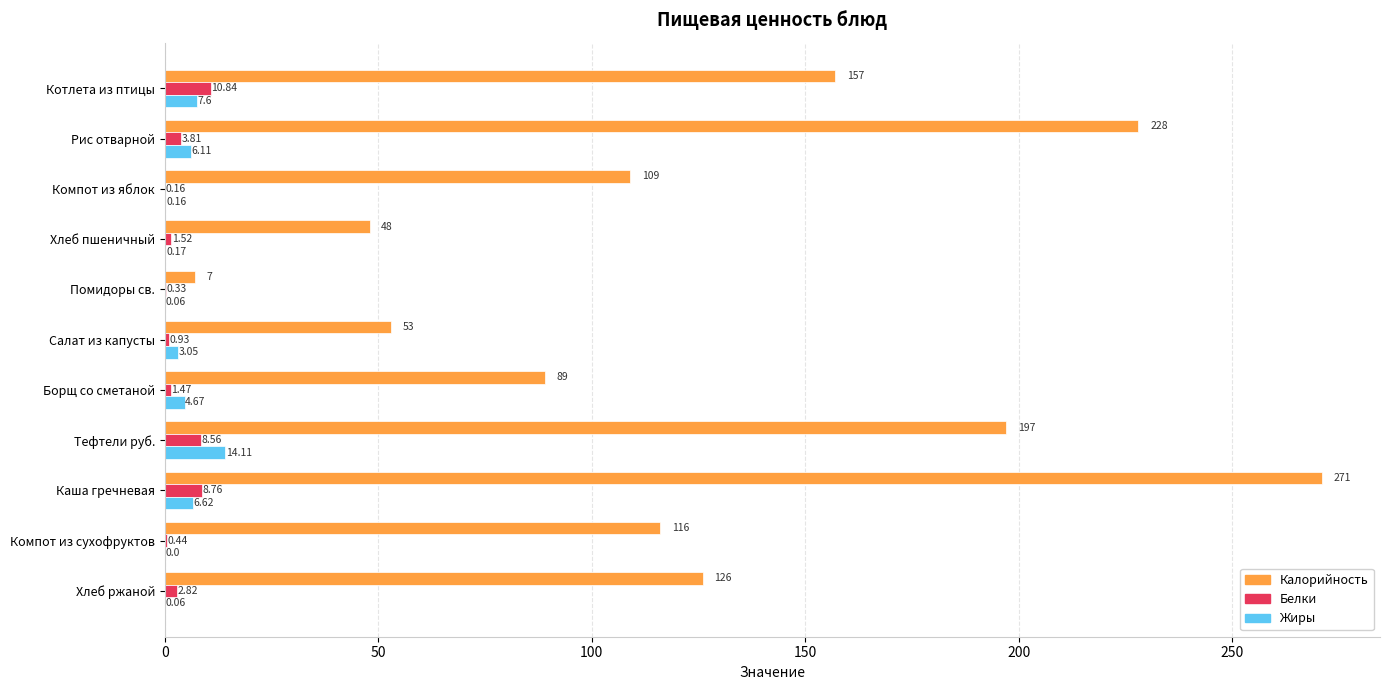

What is the sum of all Жиры values?

42.6